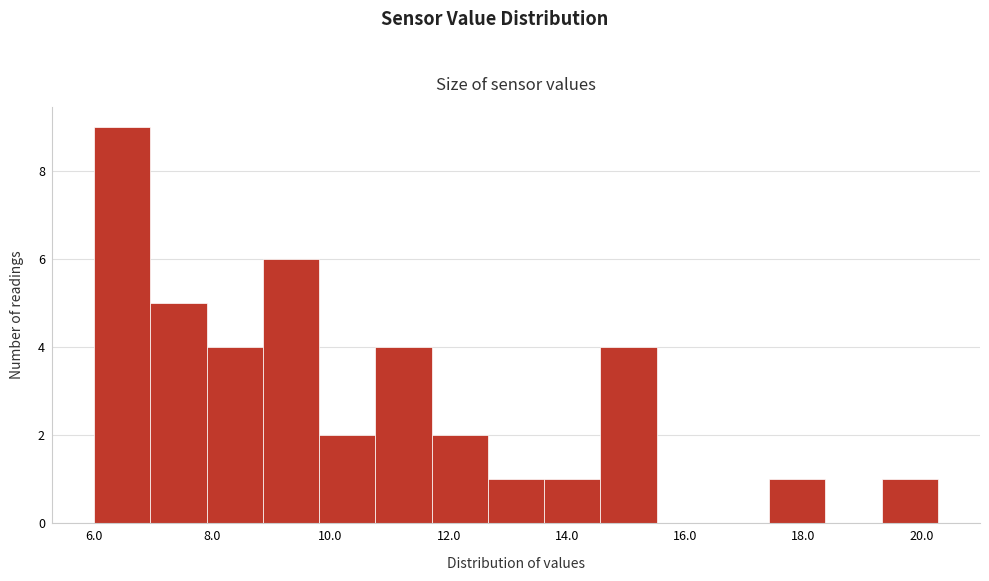

Over which range of the x-axis is the bar tallest?

6.0 to 7.0